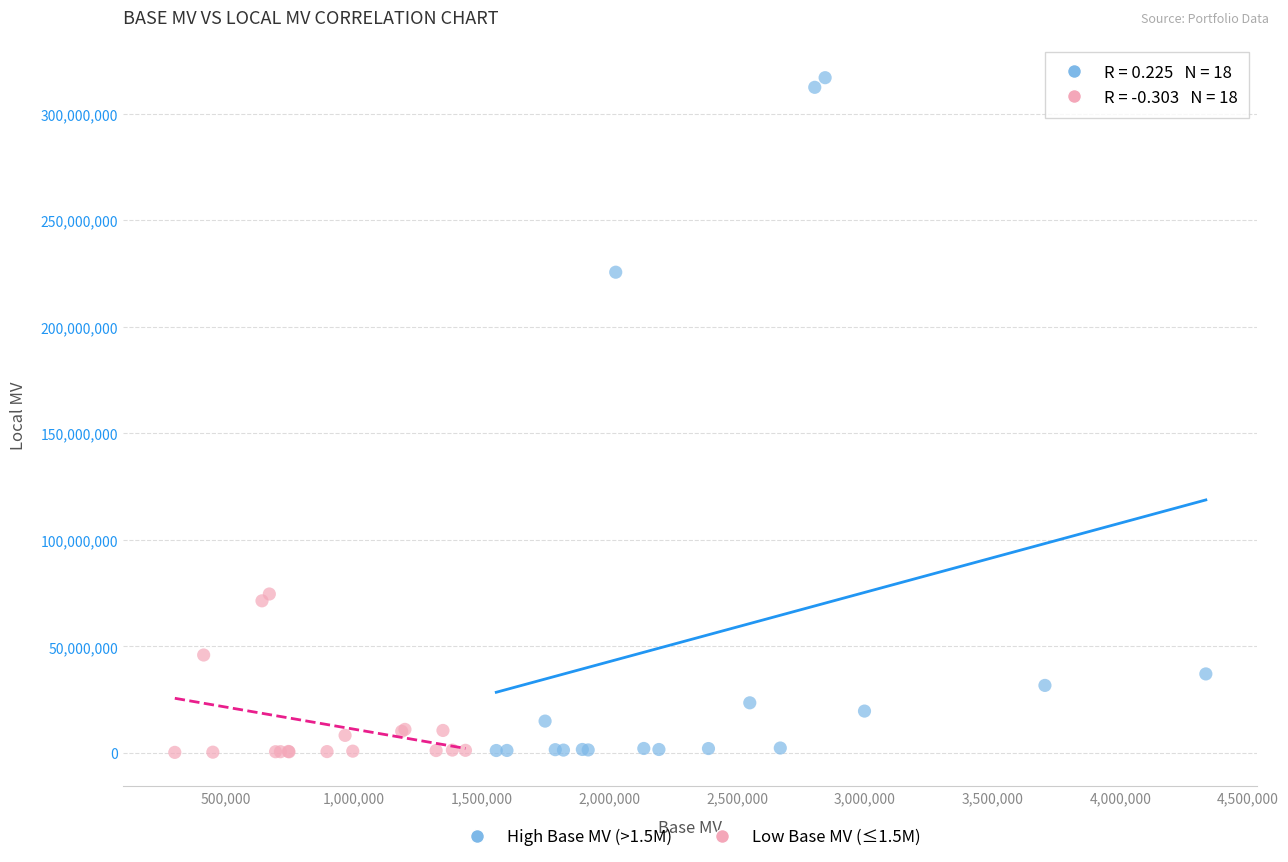

Which series has the largest Y range (max minus min)?

High Base MV (>1.5M)